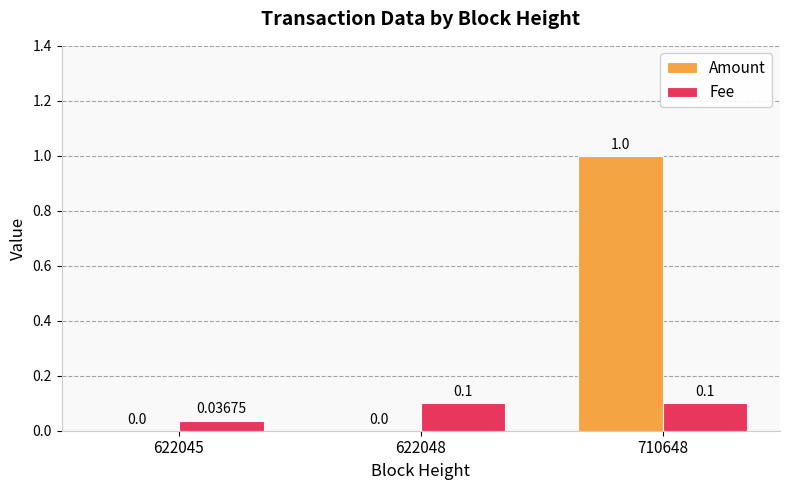

How many series are shown in this chart?

2